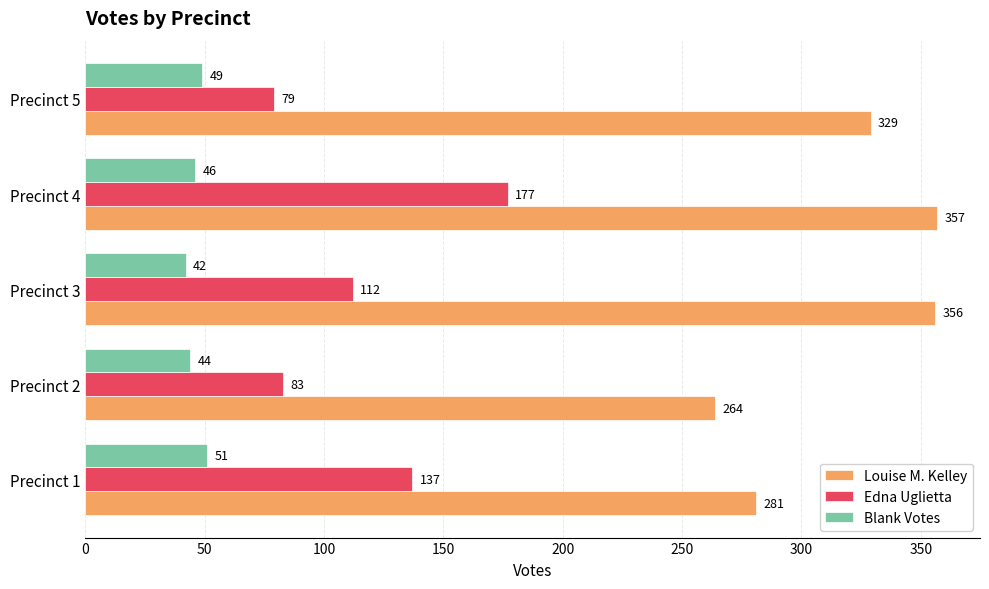

Which series changed the most between Precinct 1 and Precinct 3?

Louise M. Kelley